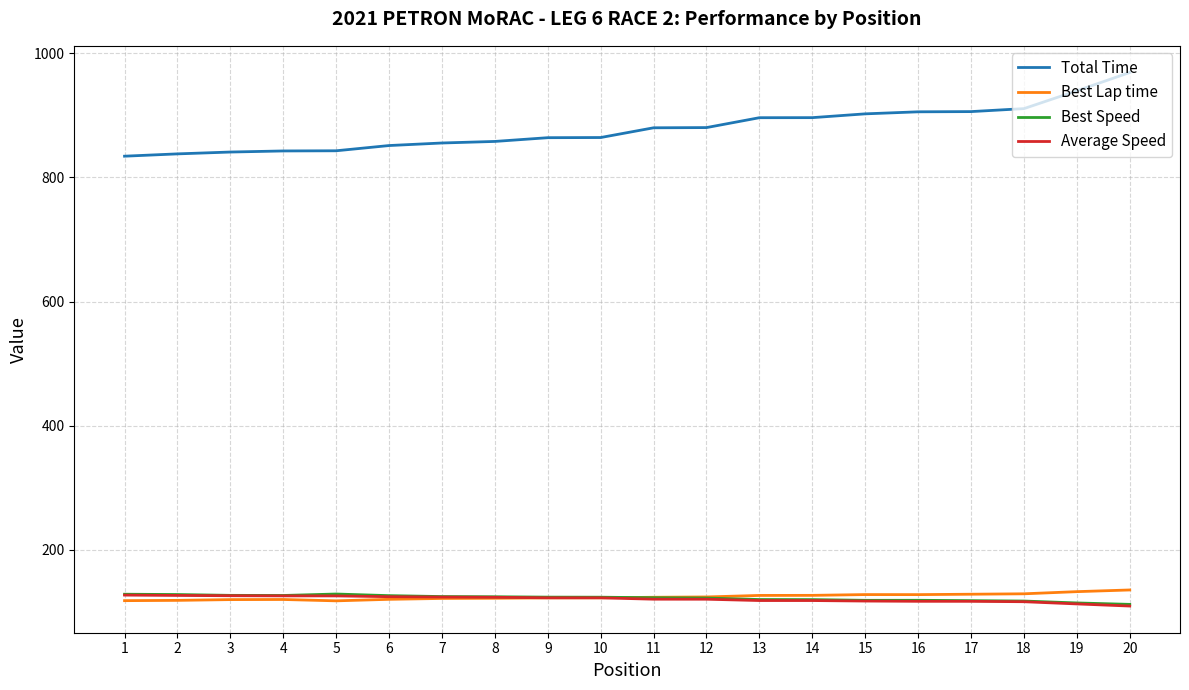

What is the difference between the highest and lowest values at 12?

760.2